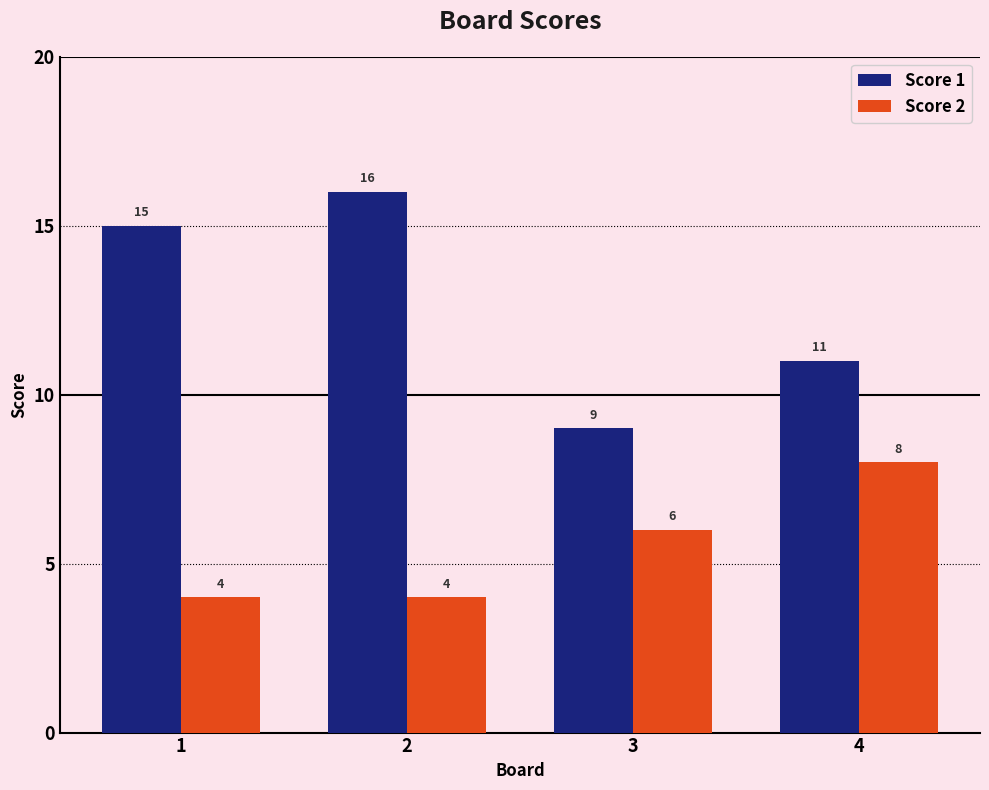

What are all the series names shown in the legend?

Score 1, Score 2